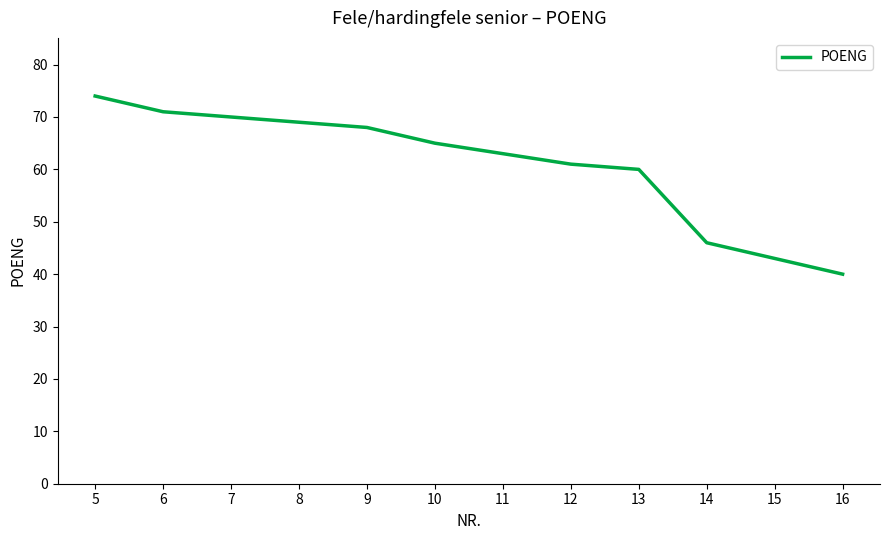

Read the value at 11.

63